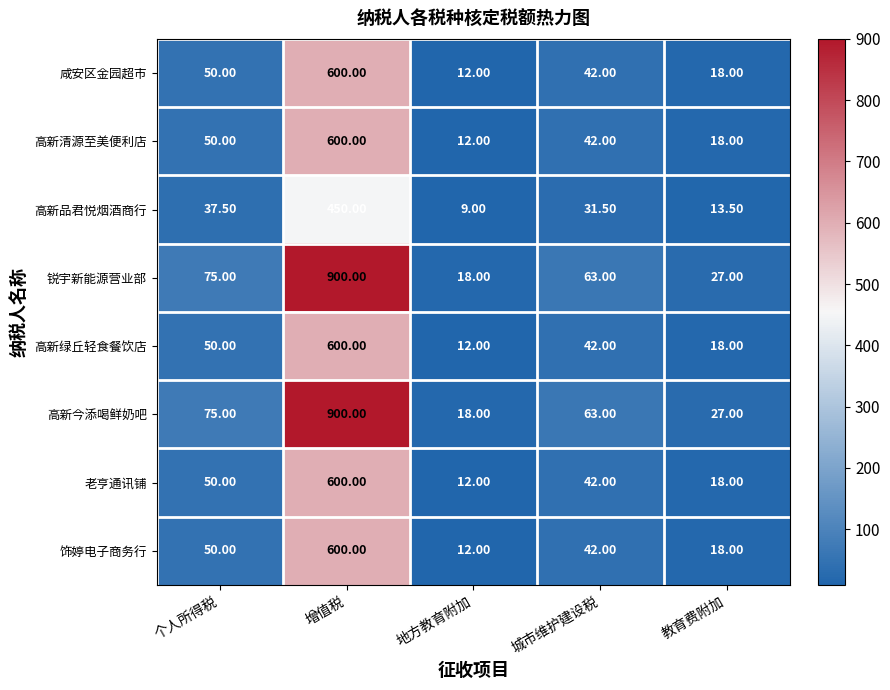

At which label does 高新绿丘轻食餐饮店 reach its minimum?

地方教育附加